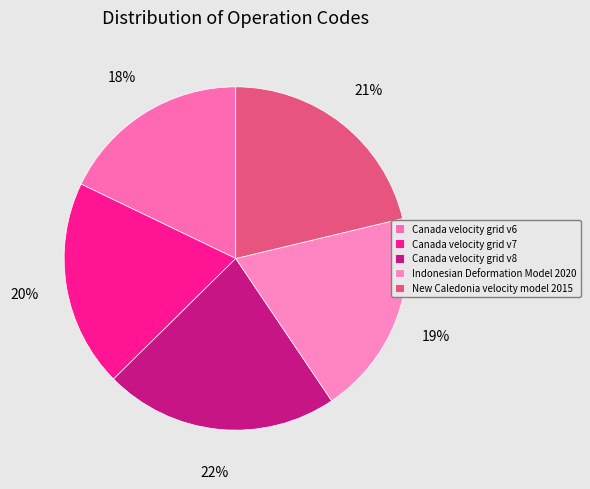

To the nearest percent, what is the difference between the largest and smallest slice percentages?

4%